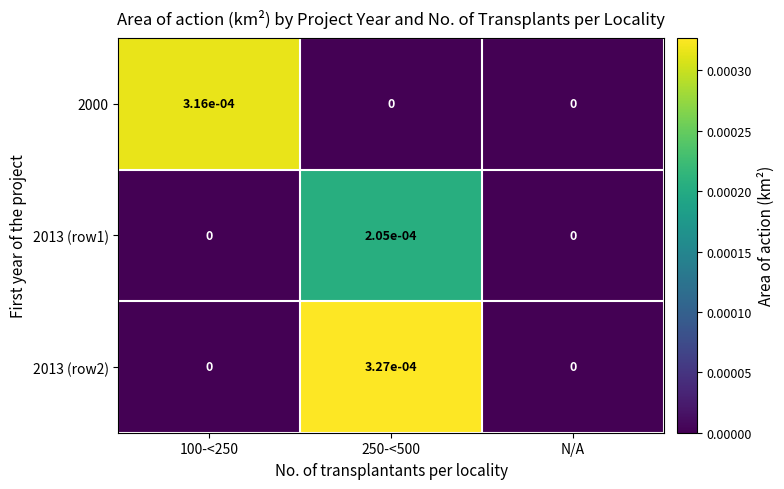

True or false: 2013 (row2) has a value of 0.0 at 250-<500.

True